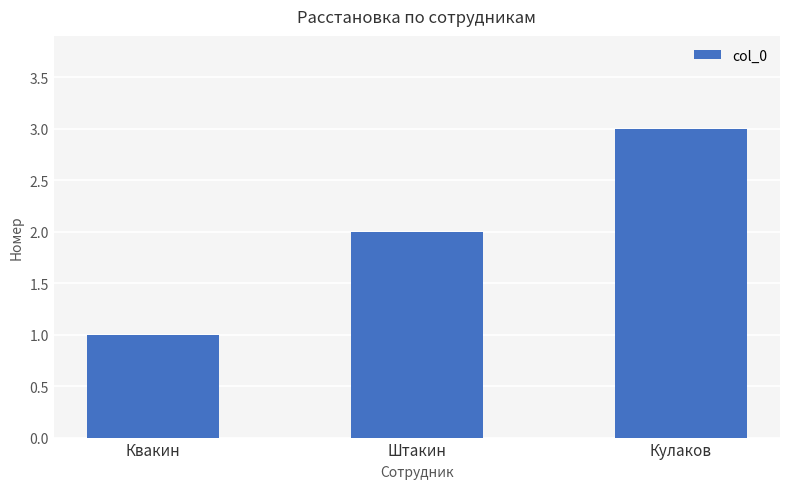

At which label is the value closest to 2?

Штакин